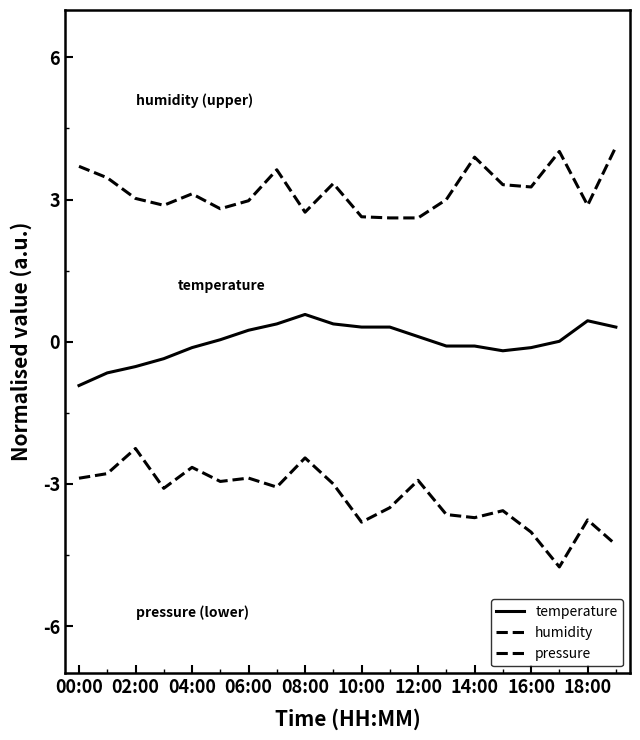

Does the chart have visible grid lines?

No